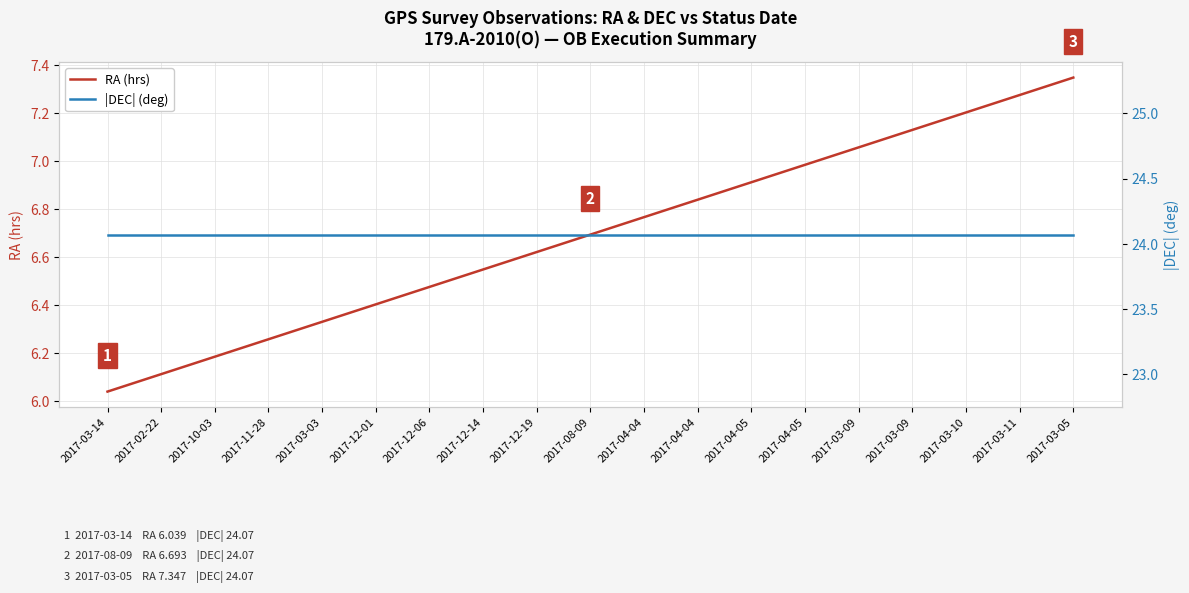

What is the sum of the |DEC| (deg) values at 2017-12-06 and 2017-03-09?

48.1